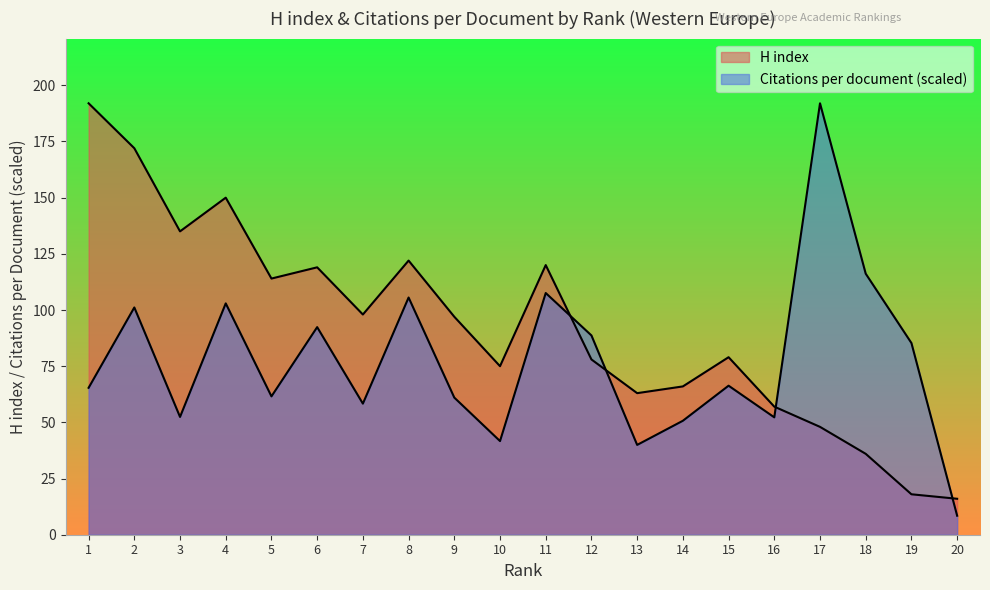

Which category has the highest value across all series?

1